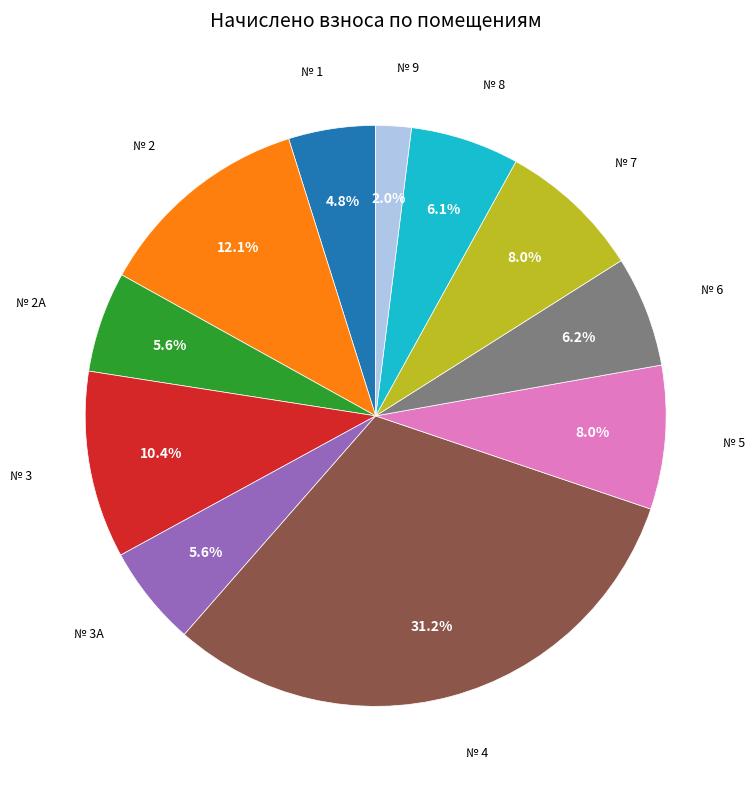

Is there a majority slice in this chart?

No